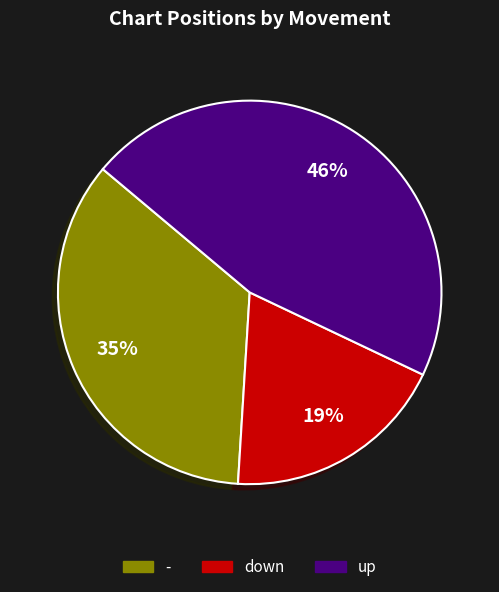

Is there any slice that represents more than half of the pie?

No